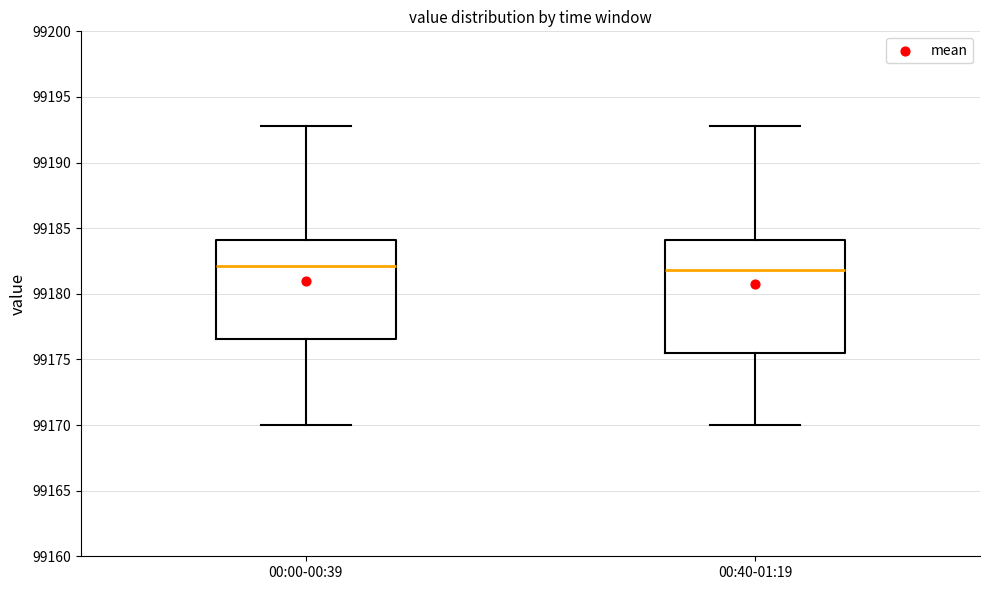

Reading left to right, read every box against the y-axis: the position of its median line, the range the box covers, and the ends of its whiskers. The values are not printed on the chart, so give them approximately, as read against the axis.

00:00-00:39: median 99182.0, box 99176.5 to 99184.0, whiskers 99170.0 to 99193.0
00:40-01:19: median 99182.0, box 99175.5 to 99184.0, whiskers 99170.0 to 99193.0